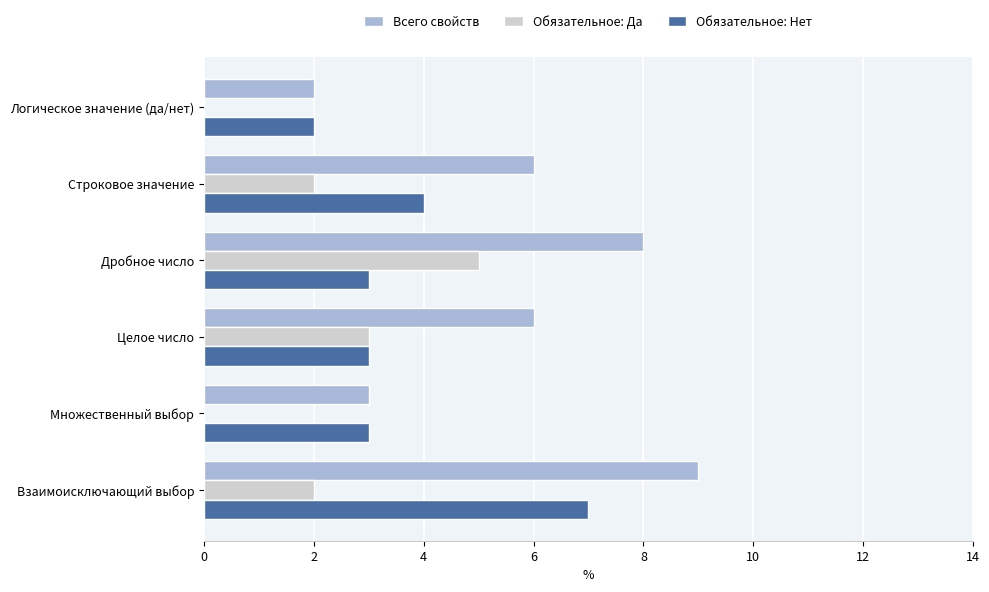

Which series has the largest total across all categories?

Всего свойств